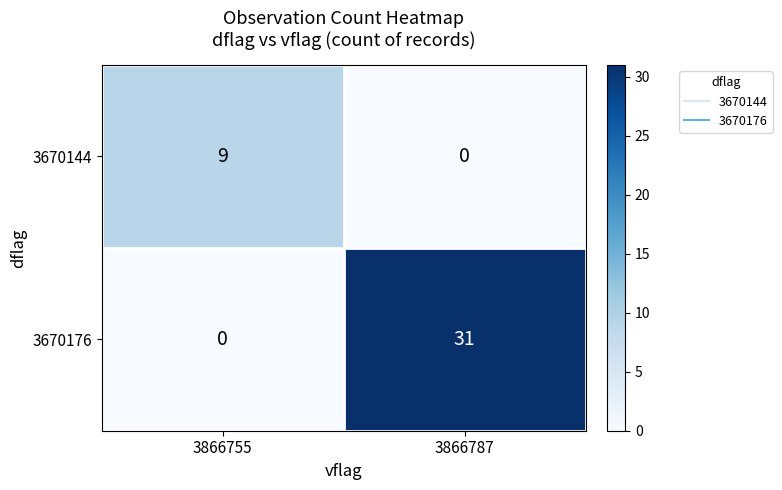

What is the difference between the maximum and minimum values in the 3670144 series?

9